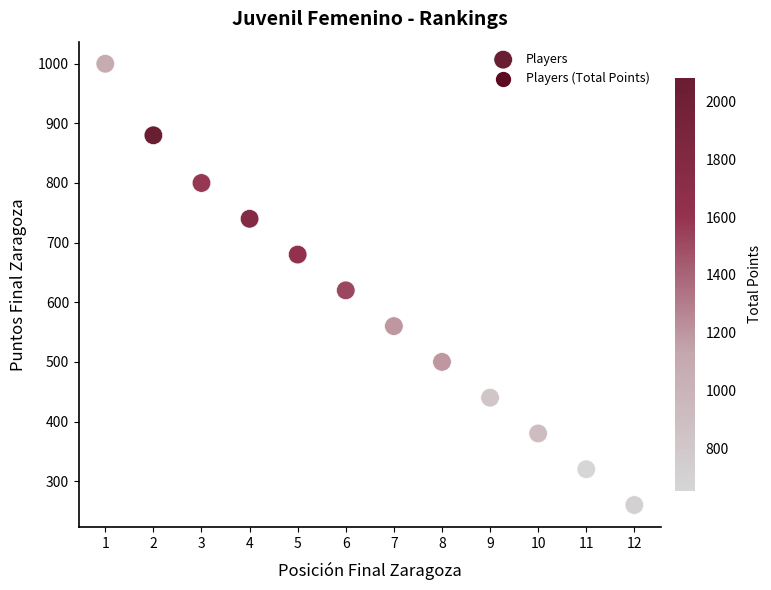

What is the average X value?

6